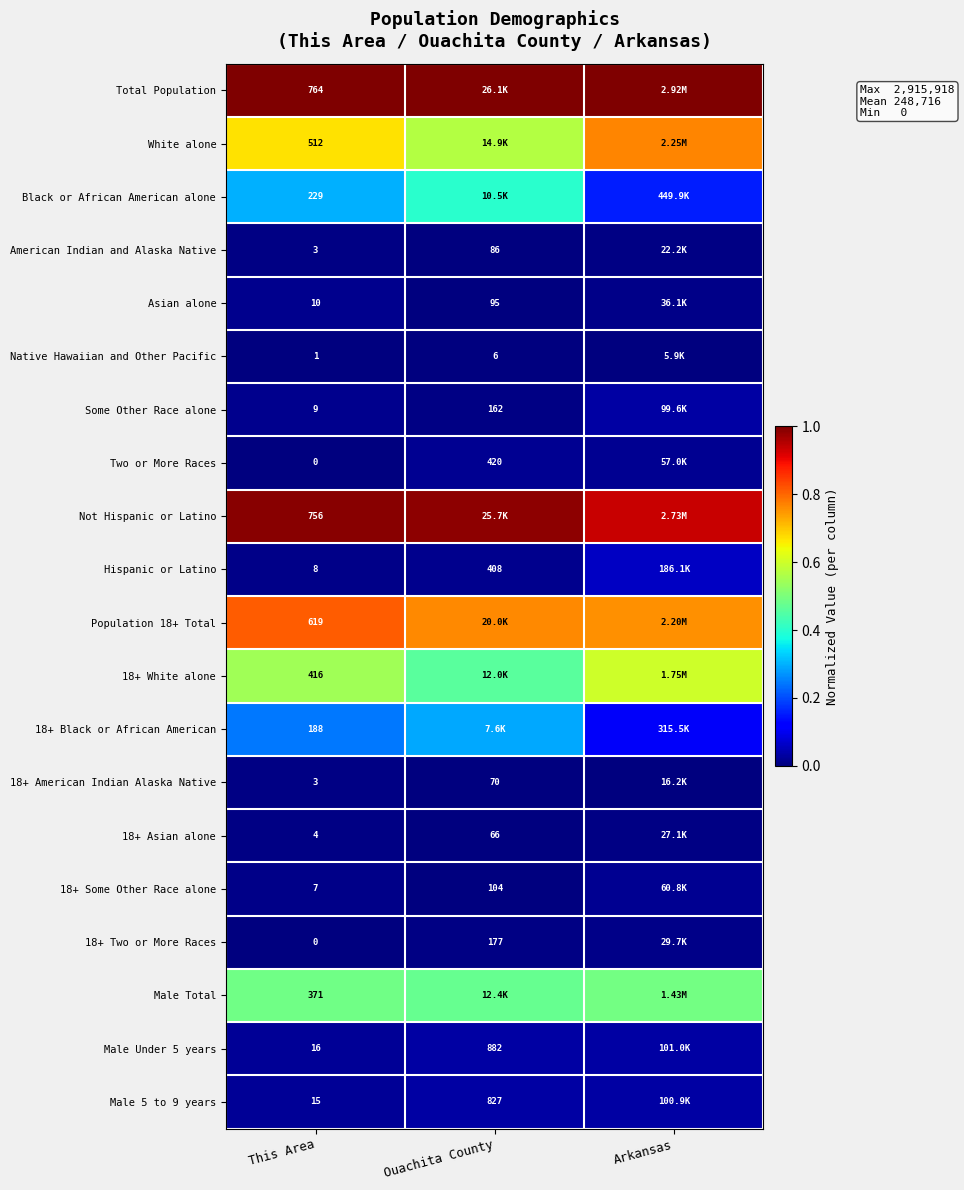

The value of Black or African American alone at Ouachita County is 0.4. True or false?

True